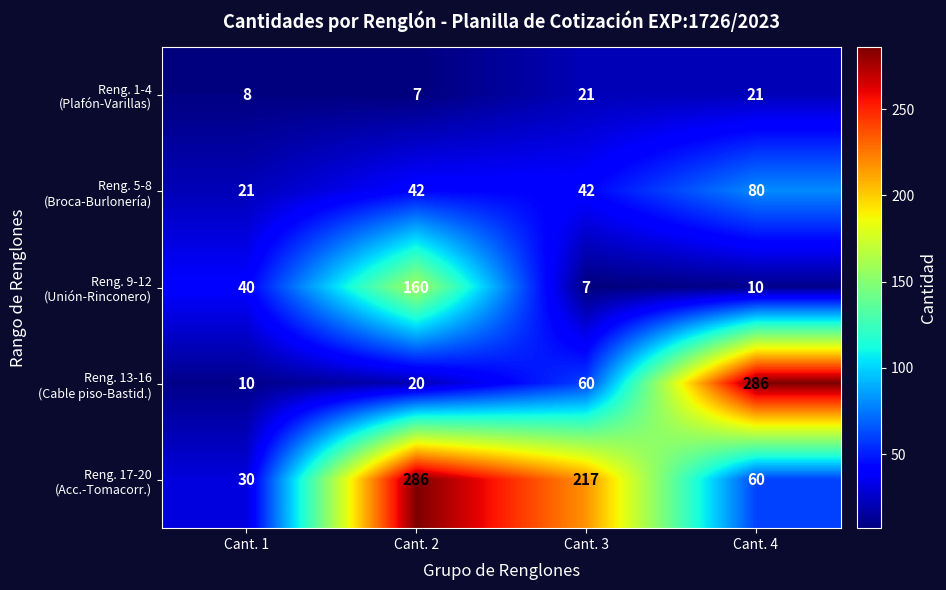

What is the greatest value displayed?

286